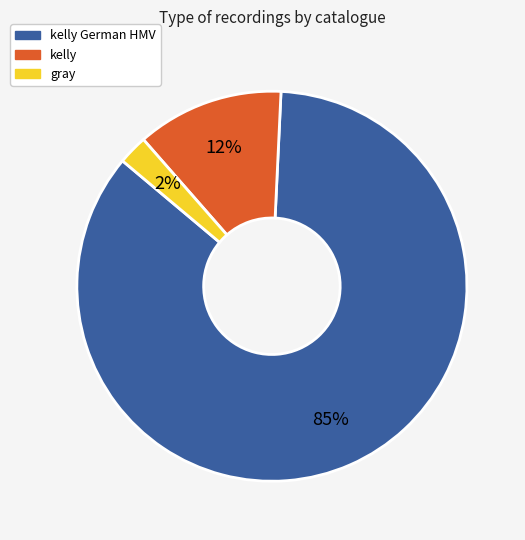

To the nearest percent, what is the average slice percentage?

33%